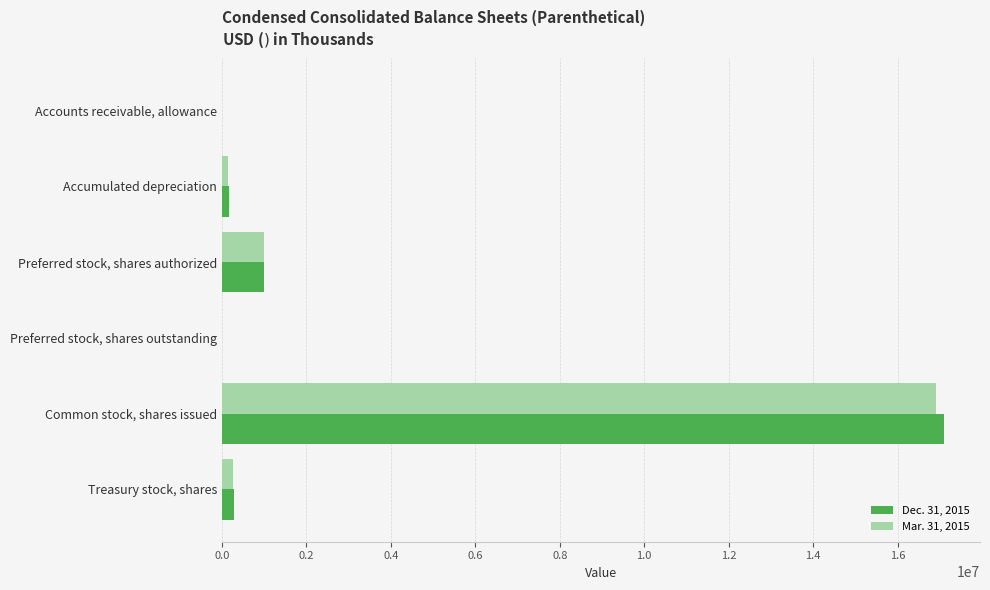

At which label does Dec. 31, 2015 reach its peak?

Common stock, shares issued